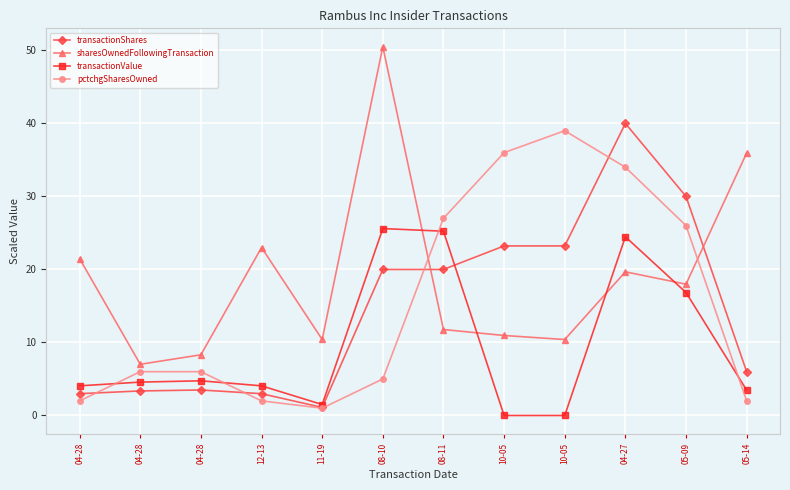

What are all the series names shown in the legend?

transactionShares, sharesOwnedFollowingTransaction, transactionValue, pctchgSharesOwned